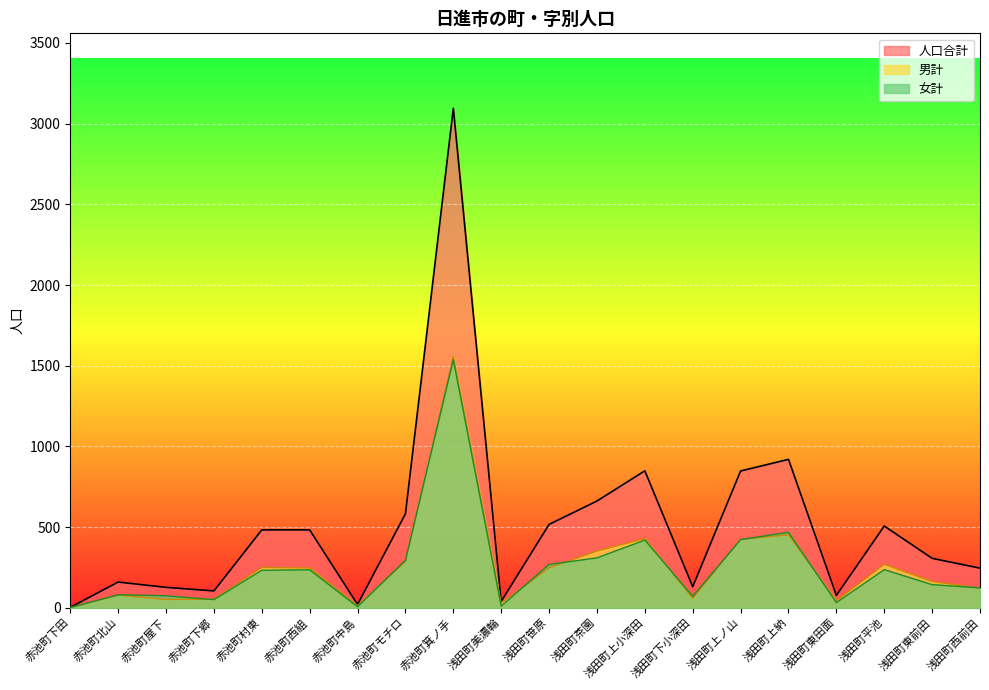

Which series ends up on top after the final intersection of 女計 and 男計?

女計